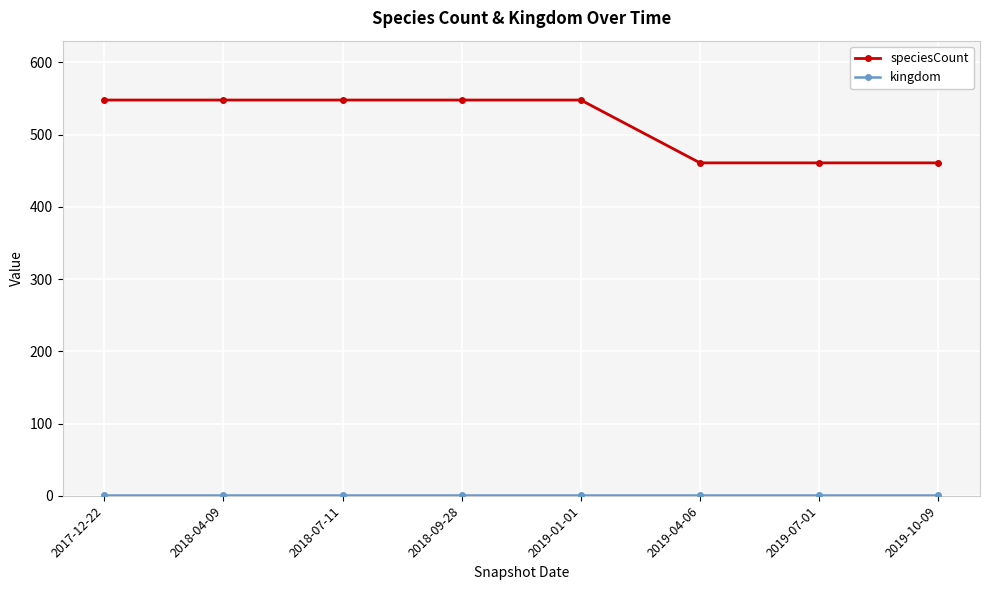

What is the value of the speciesCount point at the 7th from the left?

461